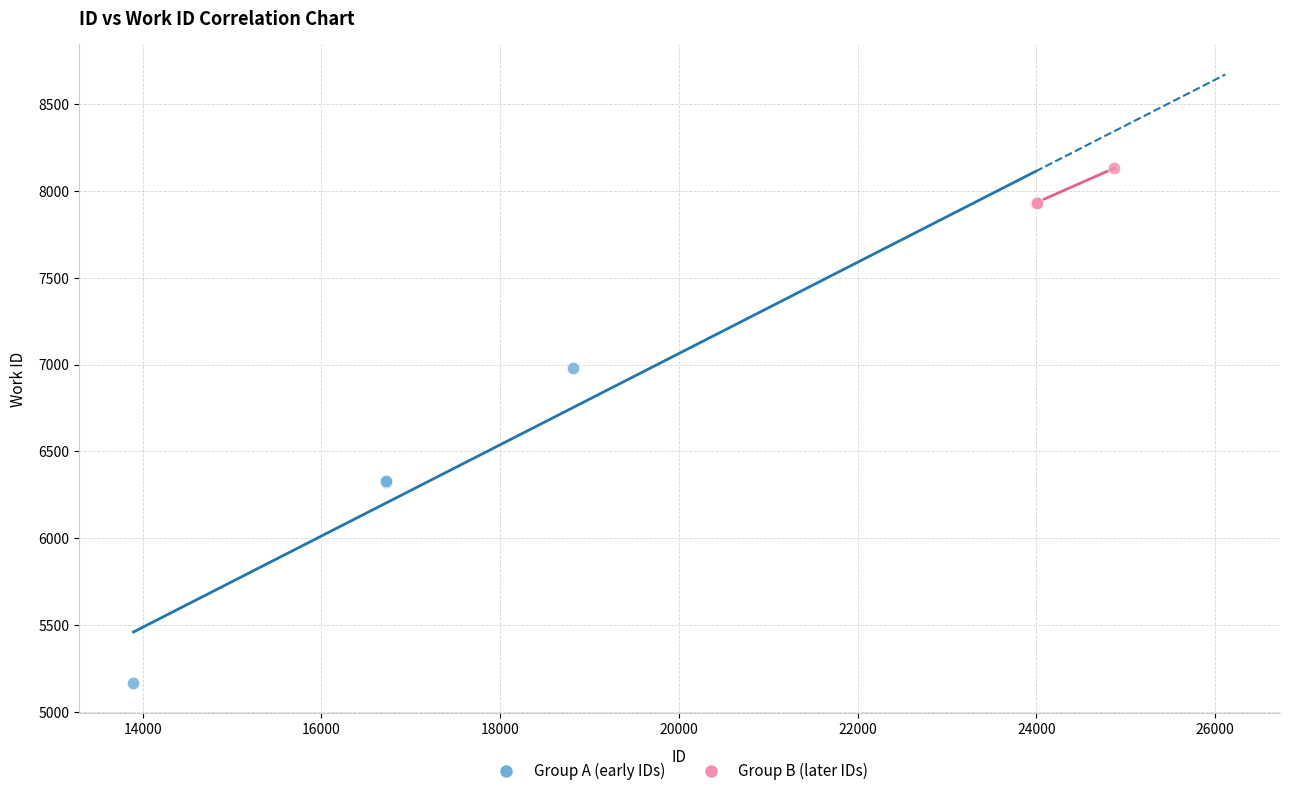

Which series reaches the maximum Y coordinate?

Group B (later IDs)